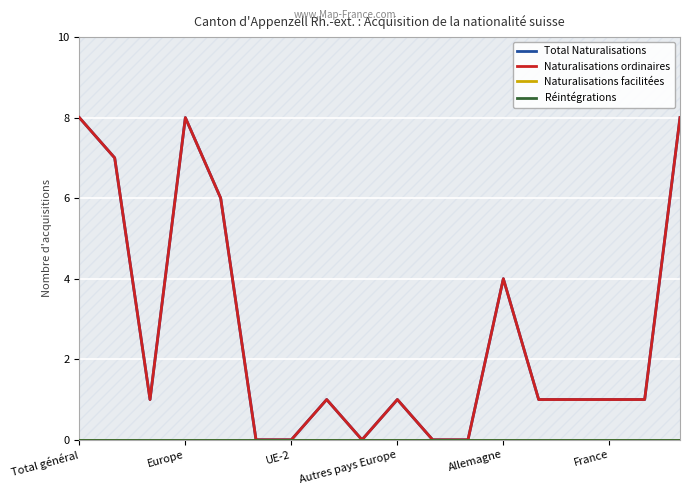

What is the difference between the highest and lowest values at 13?

1